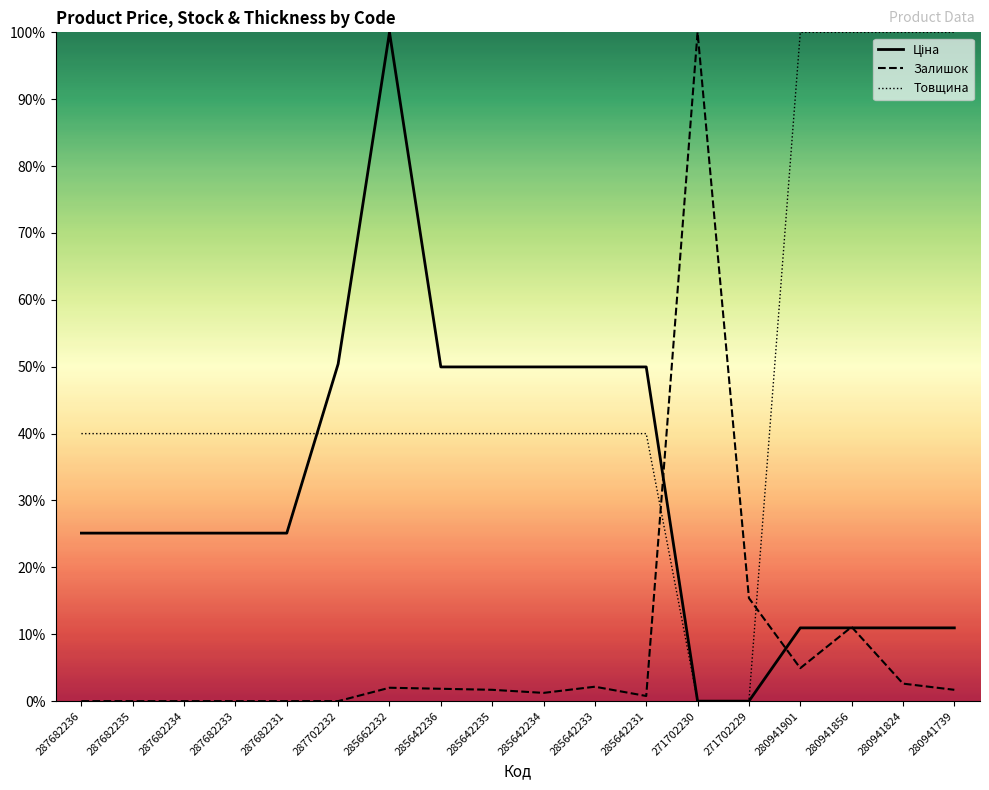

Reading left to right, what are all the values shown in this chart?

Ціна: 287682236=25.1	287682235=25.1	287682234=25.1	287682233=25.1	287682231=25.1	287702232=50.4	285662232=100.0	285642236=50.0	285642235=50.0	285642234=50.0	285642233=50.0	285642231=50.0	271702230=0.0	271702229=0.0	280941901=11.0	280941856=11.0	280941824=11.0	280941739=11.0
Залишок: 287682236=0.0	287682235=0.0	287682234=0.0	287682233=0.0	287682231=0.0	287702232=0.0	285662232=2.0	285642236=1.8	285642235=1.7	285642234=1.2	285642233=2.2	285642231=0.8	271702230=100.0	271702229=15.4	280941901=4.9	280941856=11.1	280941824=2.6	280941739=1.7
Товщина: 287682236=40.0	287682235=40.0	287682234=40.0	287682233=40.0	287682231=40.0	287702232=40.0	285662232=40.0	285642236=40.0	285642235=40.0	285642234=40.0	285642233=40.0	285642231=40.0	271702230=0.0	271702229=0.0	280941901=100.0	280941856=100.0	280941824=100.0	280941739=100.0